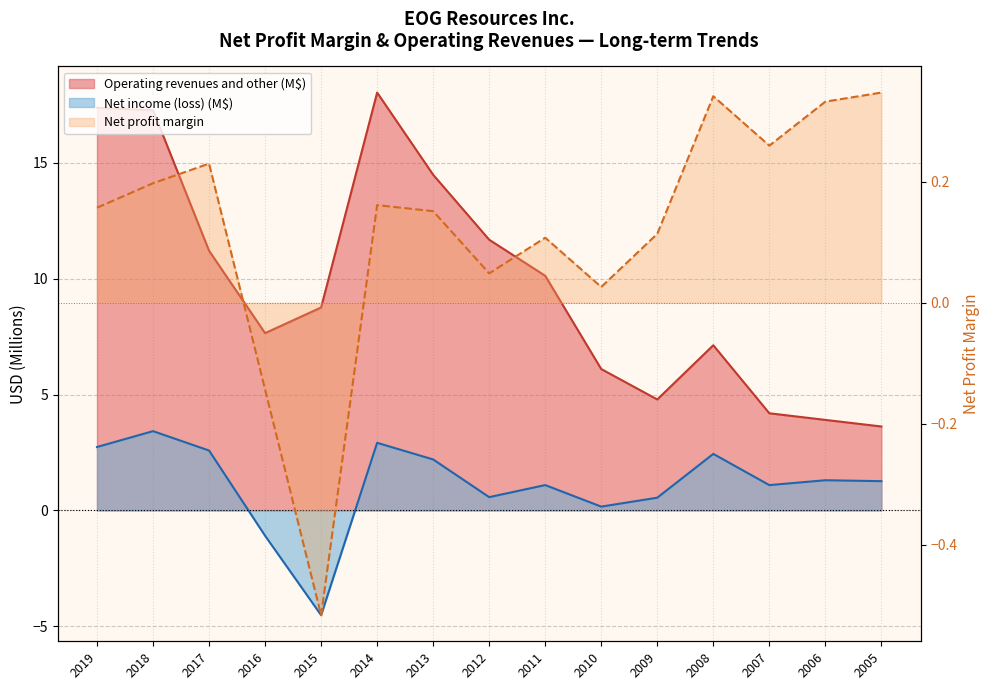

List the labels in order of Operating revenues and other value, smallest first.

2005, 2006, 2007, 2009, 2010, 2008, 2016, 2015, 2011, 2017, 2012, 2013, 2018, 2019, 2014